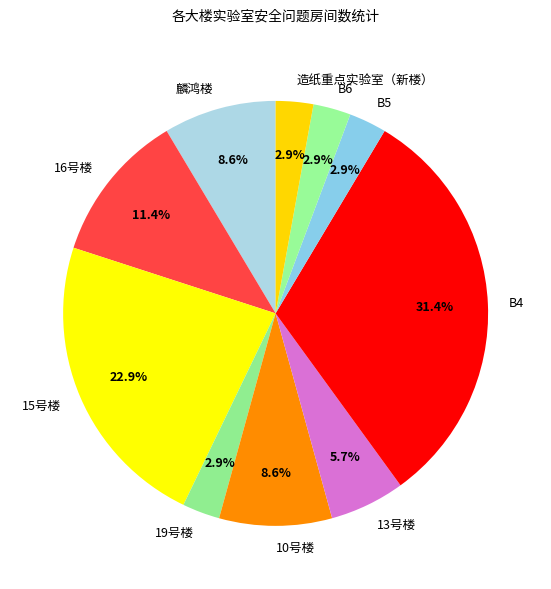

To the nearest percent, what is the average slice percentage?

10%